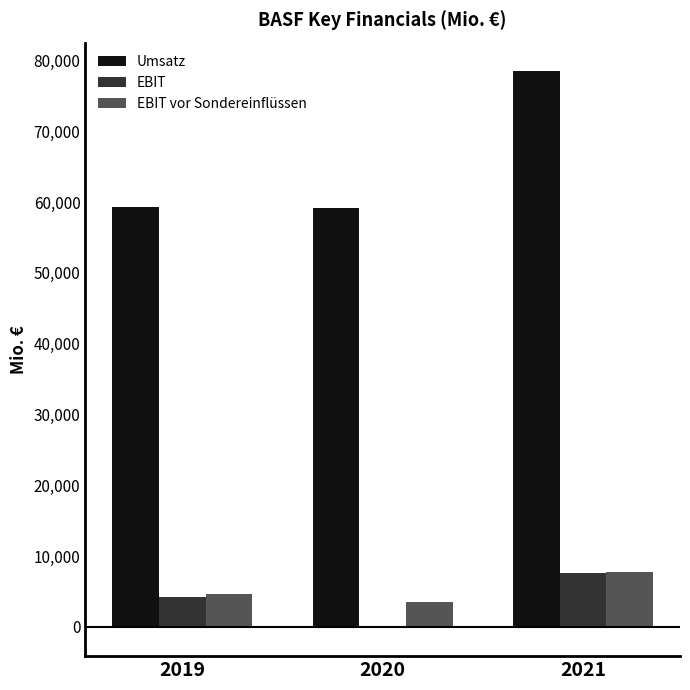

The value of Umsatz at 2019 is 83912. True or false?

False